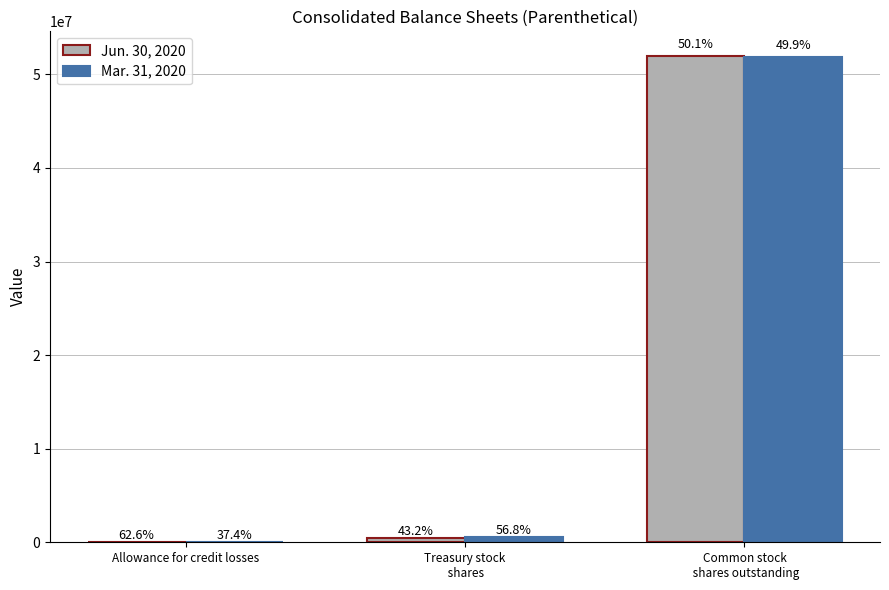

Are the bars grouped side by side (vs. stacked)?

Yes